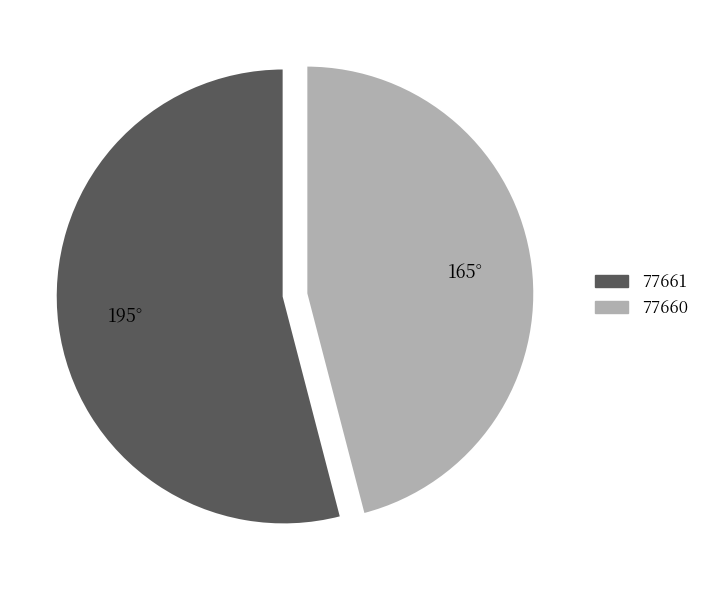

What is the ratio of the value at 77660 to the value at 77661?

0.9